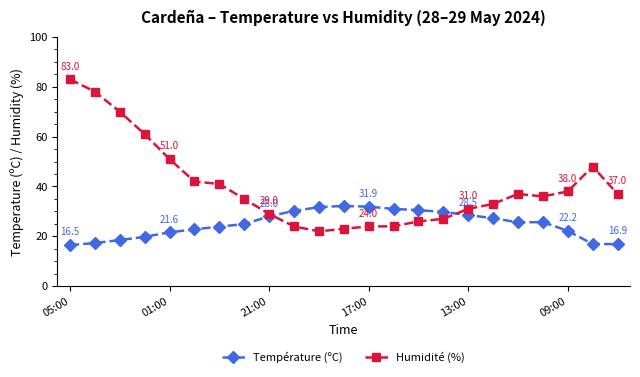

What is the value of the Température (ºC) point at the 18th from the left?

27.3